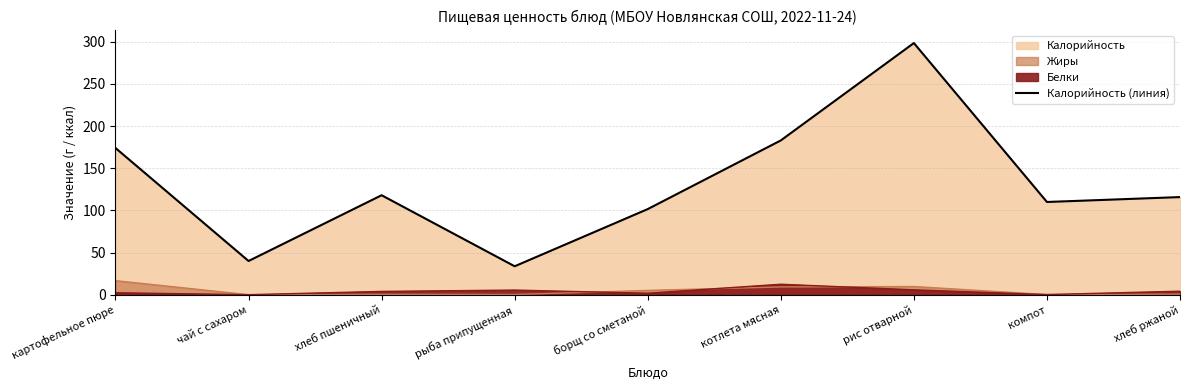

How many points are higher than both their immediate neighbors (excluding endpoints)?

2